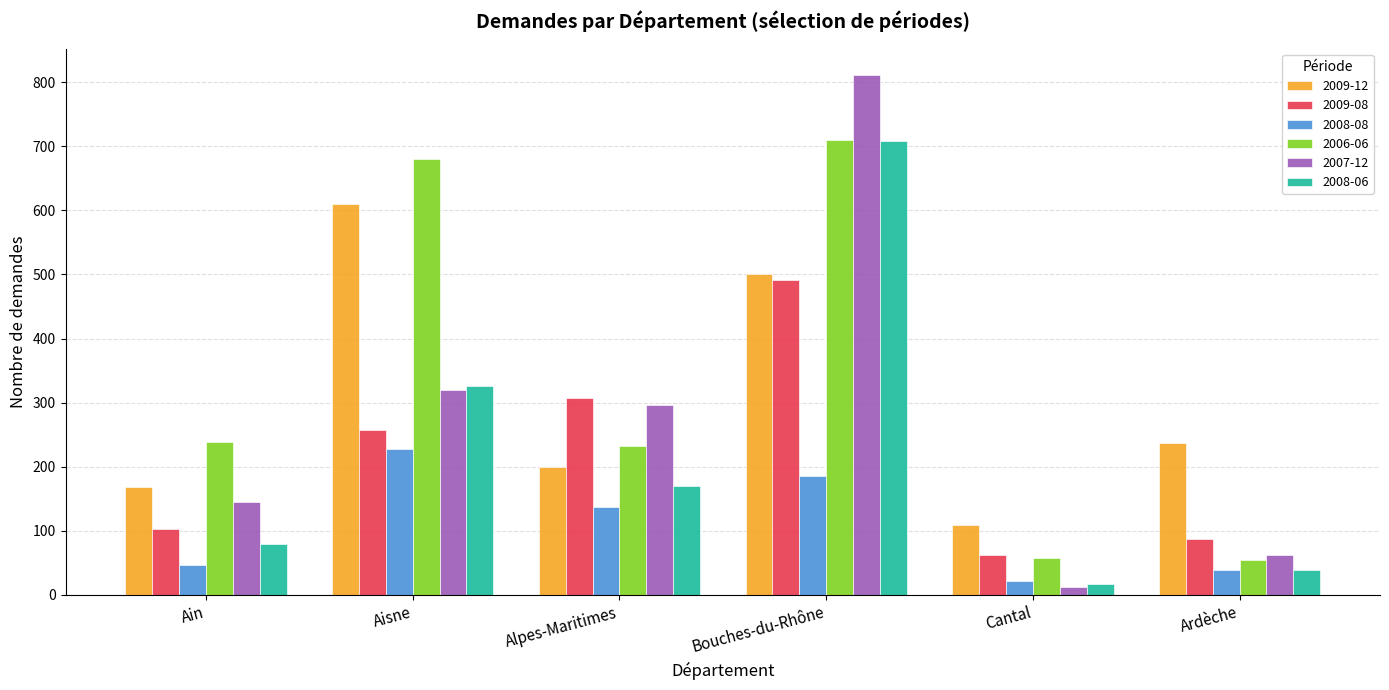

The 2009-12 series shows 61 at Alpes-Maritimes. True or false?

False